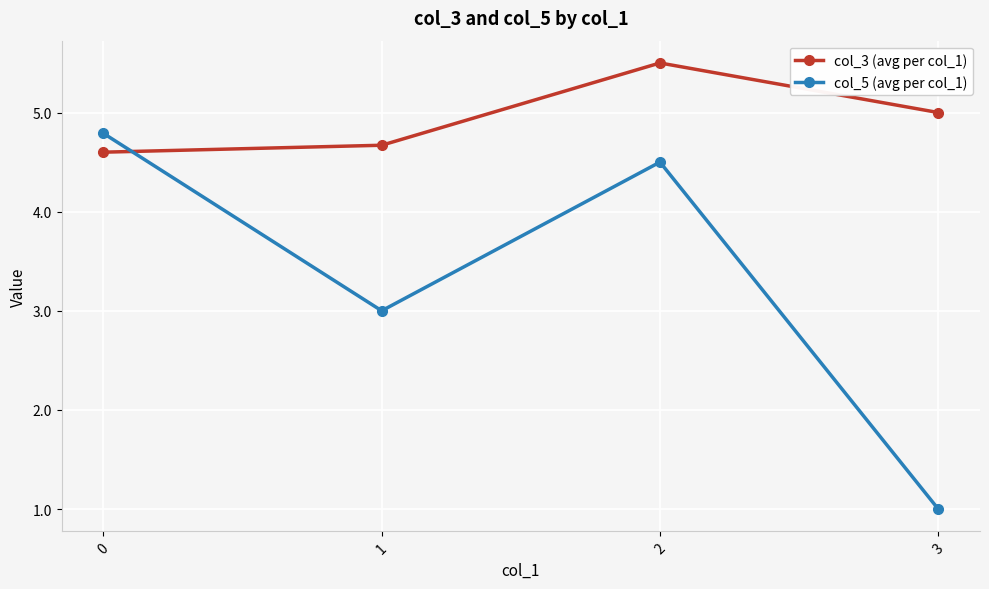

How many distinct data groups are displayed?

2